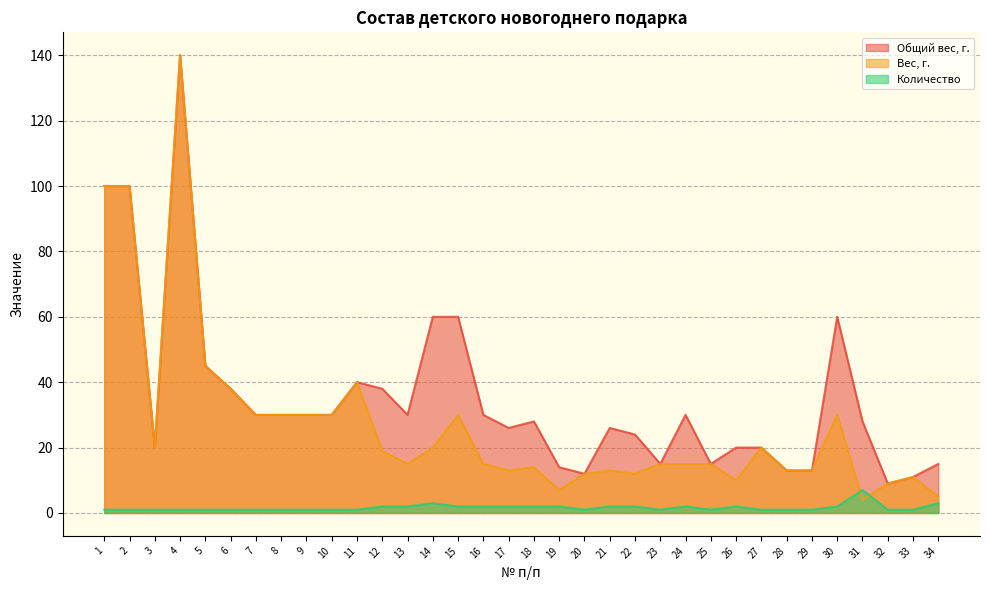

True or false: Общий вес, г. and Вес, г. intersect in this chart.

False